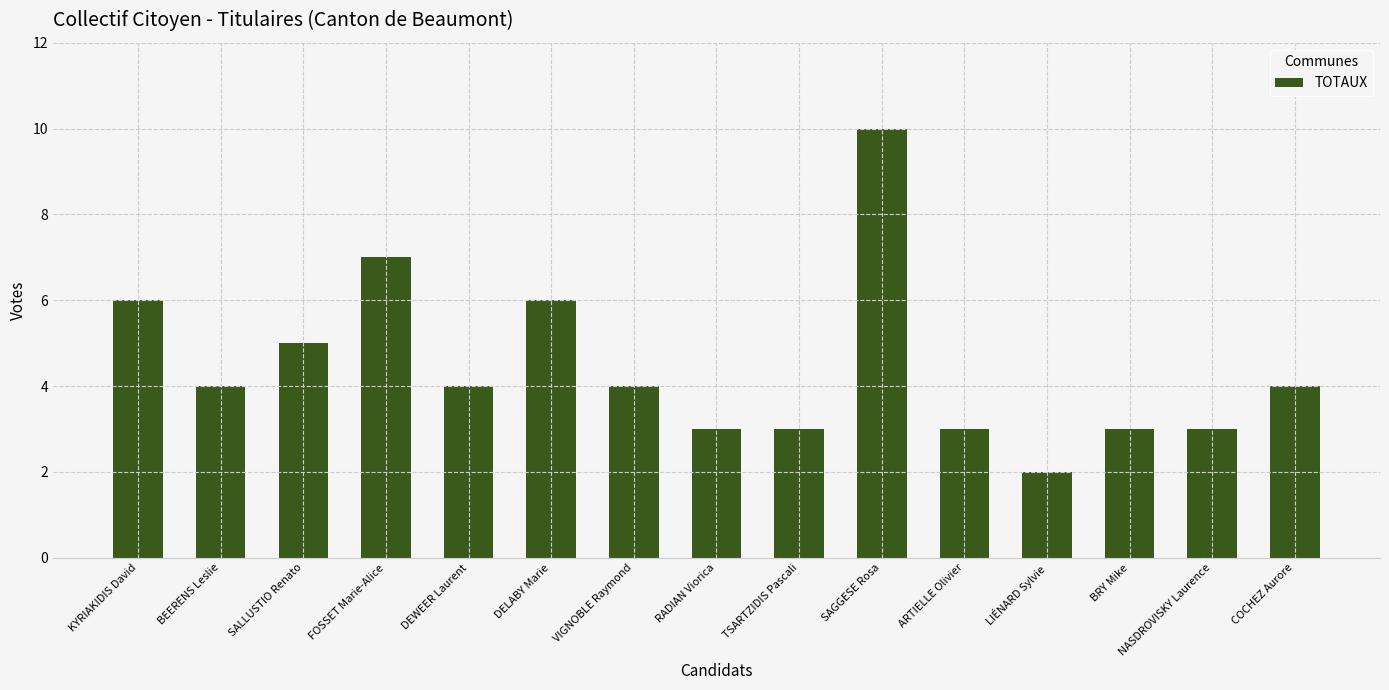

Are the bars horizontal?

No